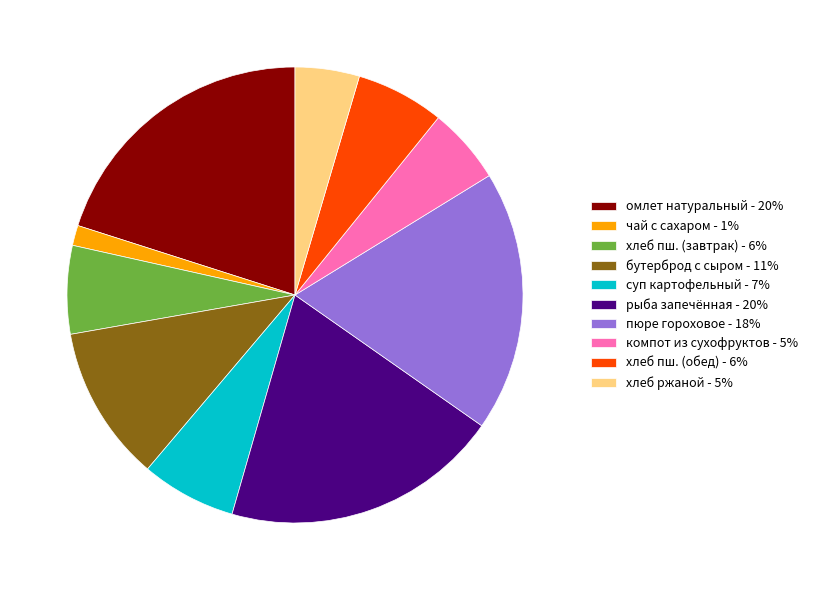

How many segments does this pie chart have?

10